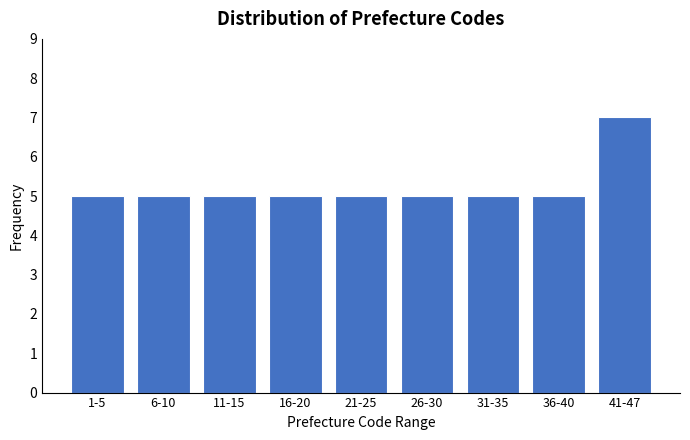

Reading right to left, list all the values displayed in this chart.

41-47=7	36-40=5	31-35=5	26-30=5	21-25=5	16-20=5	11-15=5	6-10=5	1-5=5